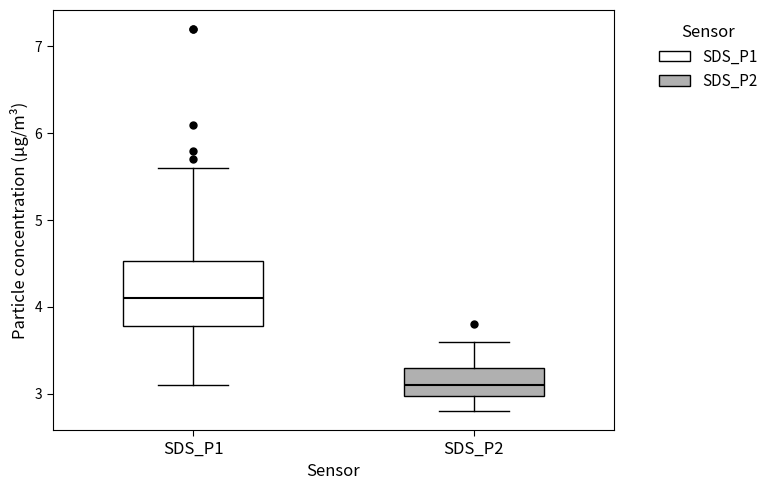

Reading left to right, read every box against the y-axis: the position of its median line, the range the box covers, and the ends of its whiskers. The values are not printed on the chart, so give them approximately, as read against the axis.

SDS_P1: median 4.1, box 3.8 to 4.5, whiskers 3.1 to 5.6
SDS_P2: median 3.1, box 3.0 to 3.3, whiskers 2.8 to 3.6